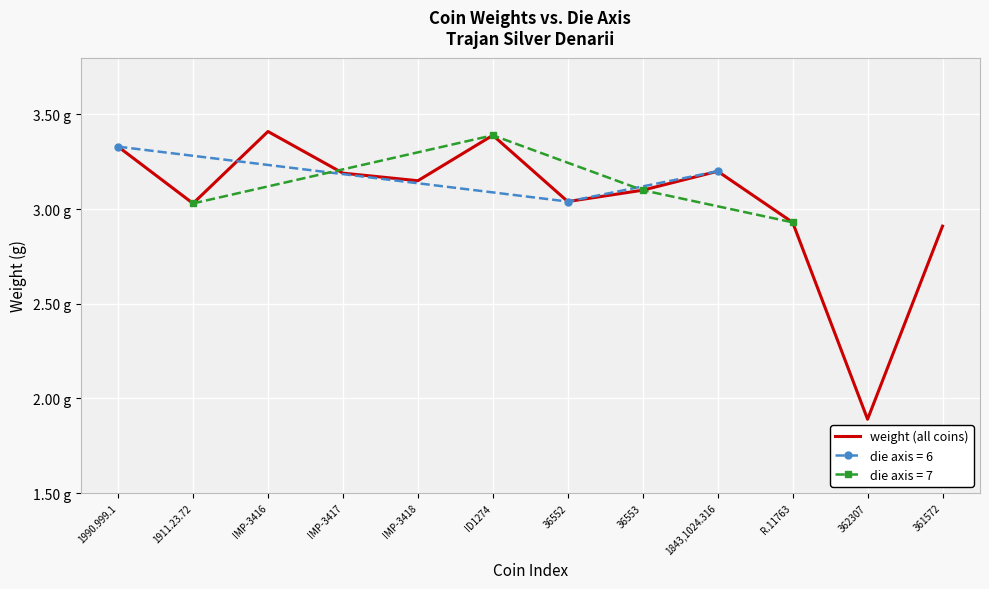

Reading left to right, extract all data points from this chart.

3.3	3.0	3.4	3.2	3.1	3.4	3.0	3.1	3.2	2.9	1.9	2.9